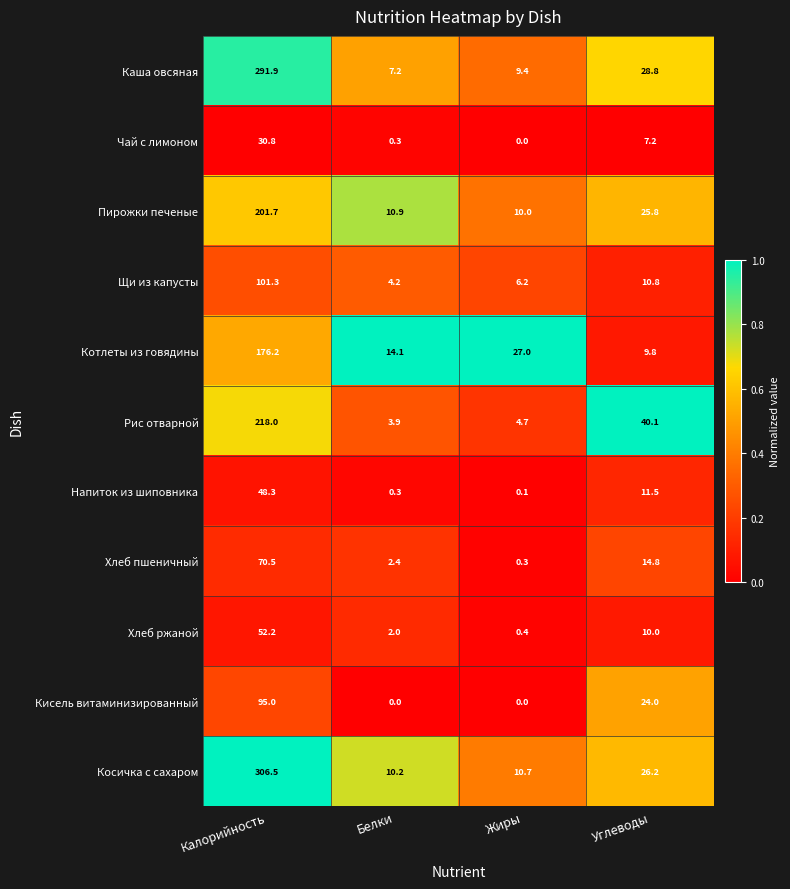

At which category is the sum across all series the highest?

Калорийность